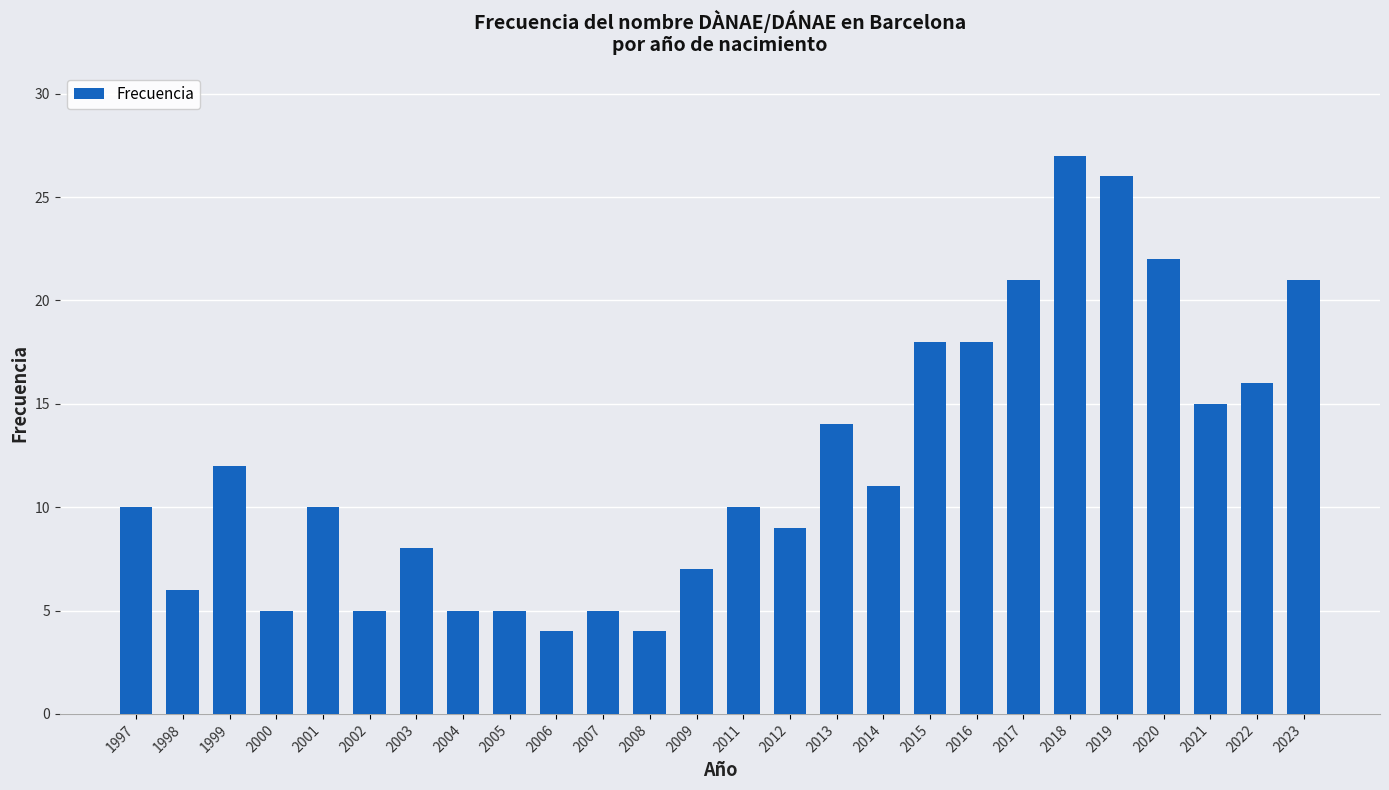

Reading right to left, list all the values displayed in this chart.

21	16	15	22	26	27	21	18	18	11	14	9	10	7	4	5	4	5	5	8	5	10	5	12	6	10